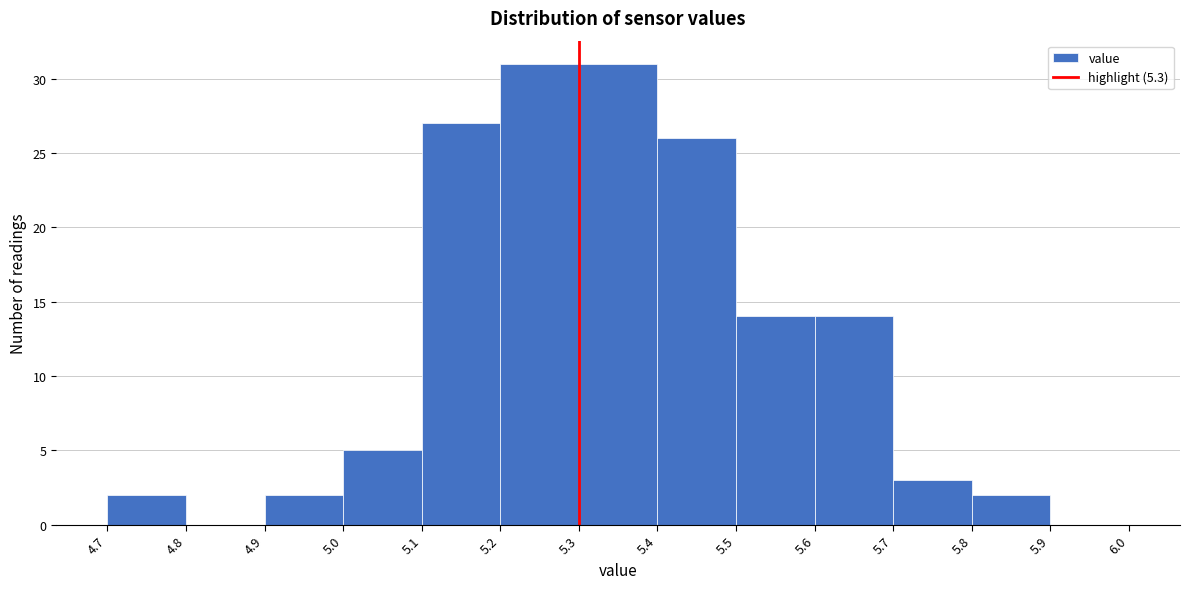

How tall is the bar that spans 5.0 to 5.1 on the x-axis? The values are not printed on the chart, so give them approximately, as read against the axis.

5